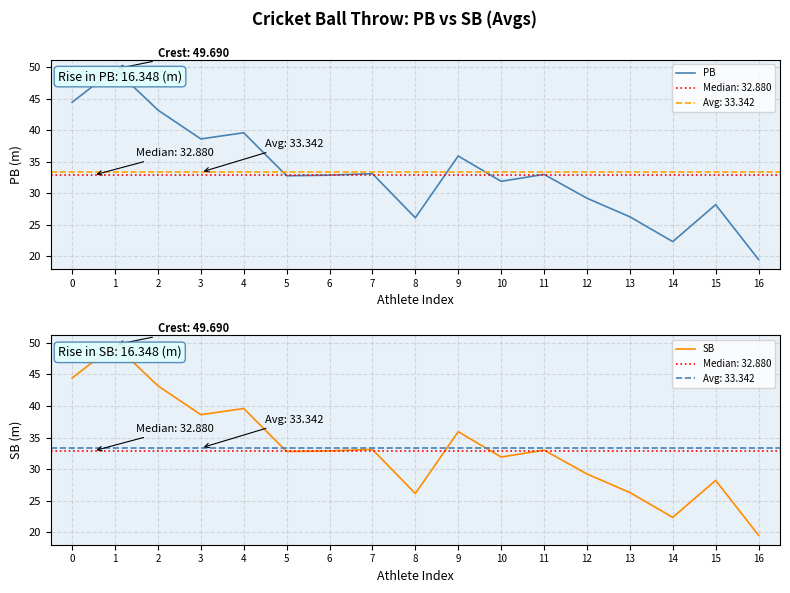

Reading left to right, what are all the values shown in this chart?

PB: 0=44.4	1=49.7	2=43.2	3=38.6	4=39.6	5=32.8	6=32.9	7=33.1	8=26.1	9=35.9	10=31.9	11=33.0	12=29.2	13=26.3	14=22.3	15=28.2	16=19.5
SB: 0=44.4	1=49.7	2=43.2	3=38.6	4=39.6	5=32.8	6=32.9	7=33.1	8=26.1	9=35.9	10=31.9	11=33.0	12=29.2	13=26.3	14=22.3	15=28.2	16=19.5